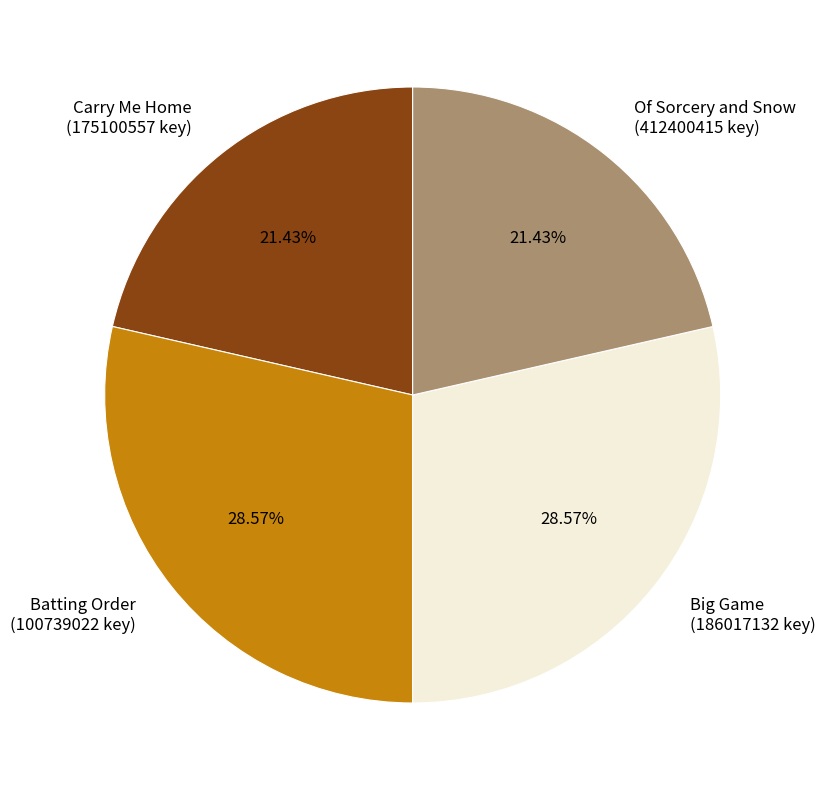

To the nearest percent, what is the difference between the largest and smallest slice percentages?

7%